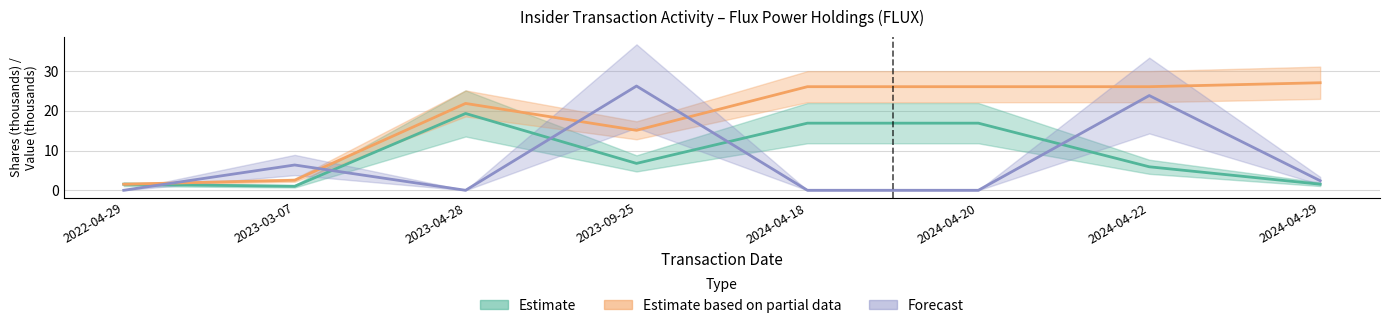

Does the chart have visible grid lines?

Yes